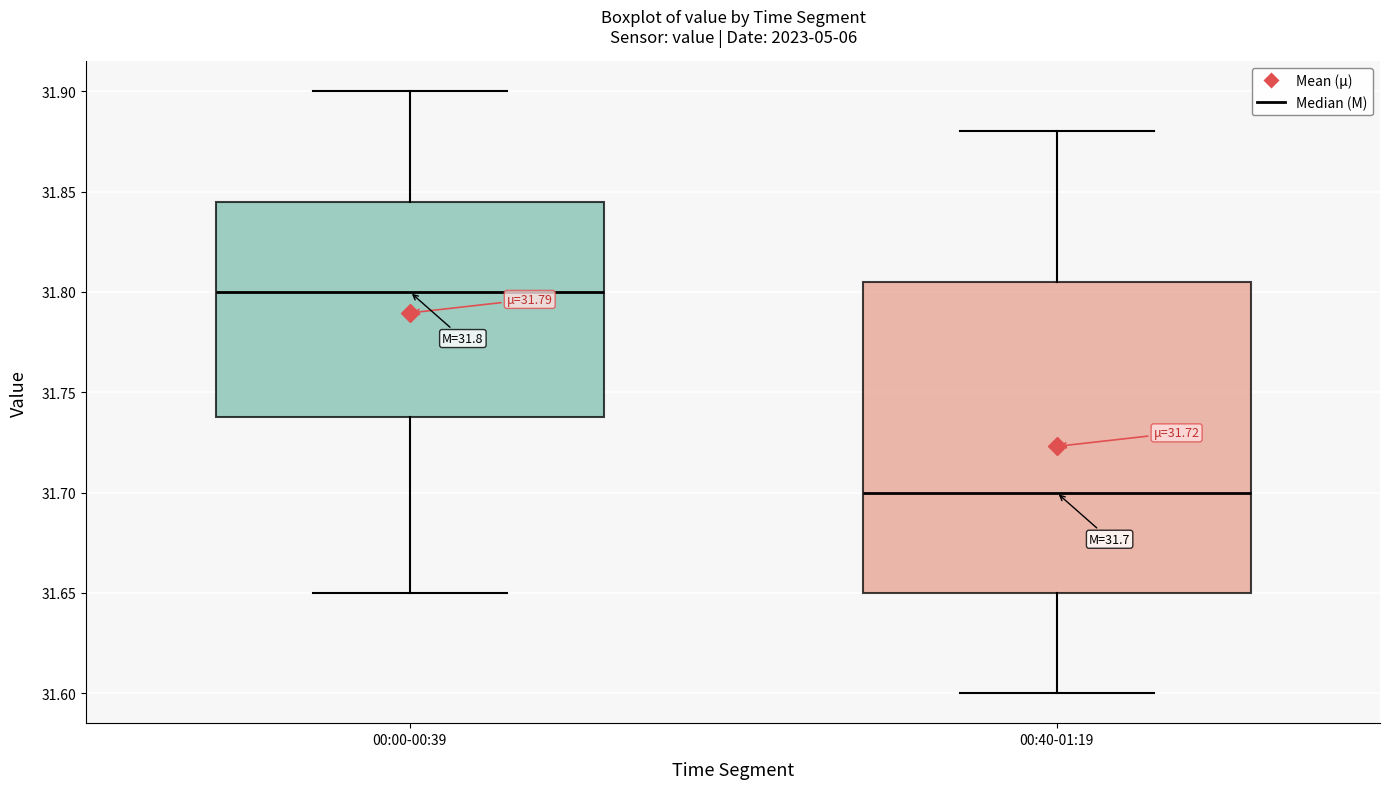

Which box has the lowest median line?

00:40-01:19